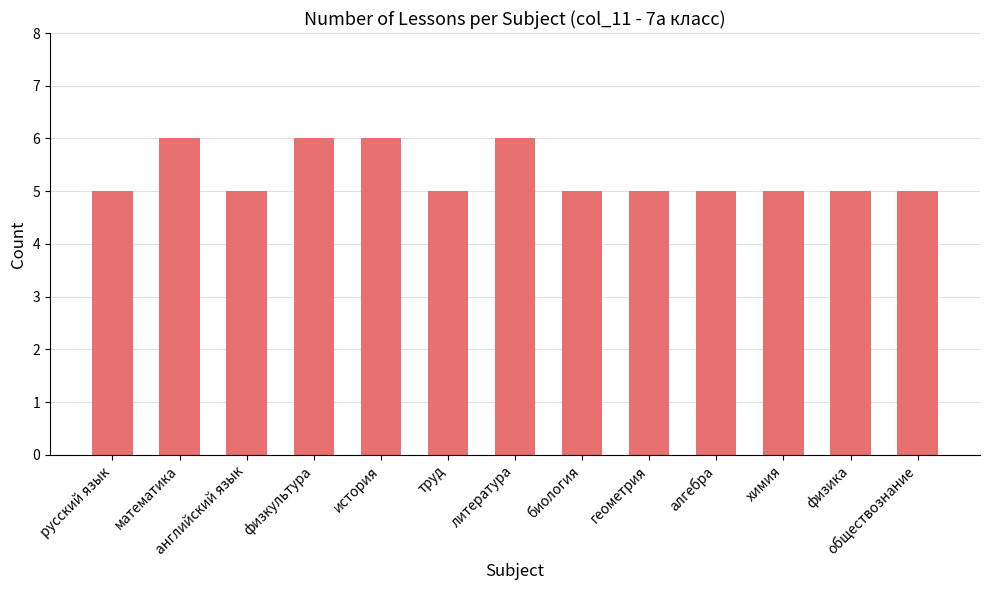

What is the greatest value displayed?

6